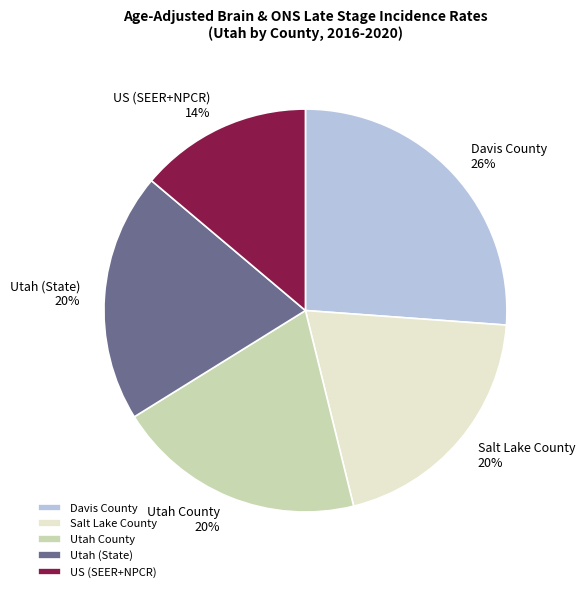

To the nearest percent, what is the combined percentage of Utah (State) and US (SEER+NPCR)?

34%